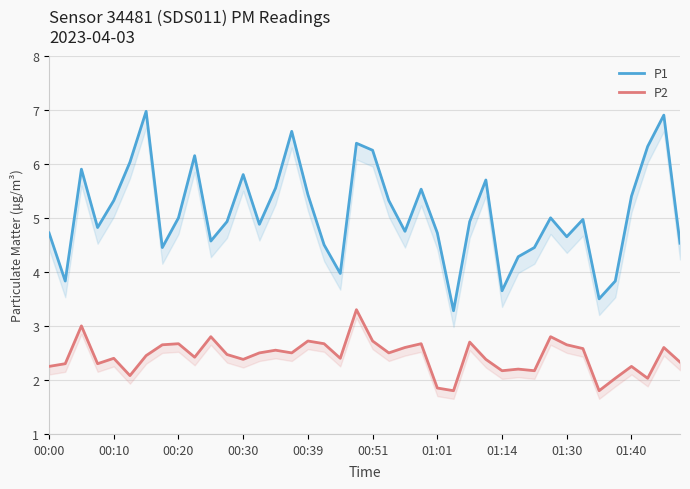

The value of P2 at 37 is 2.0. True or false?

True